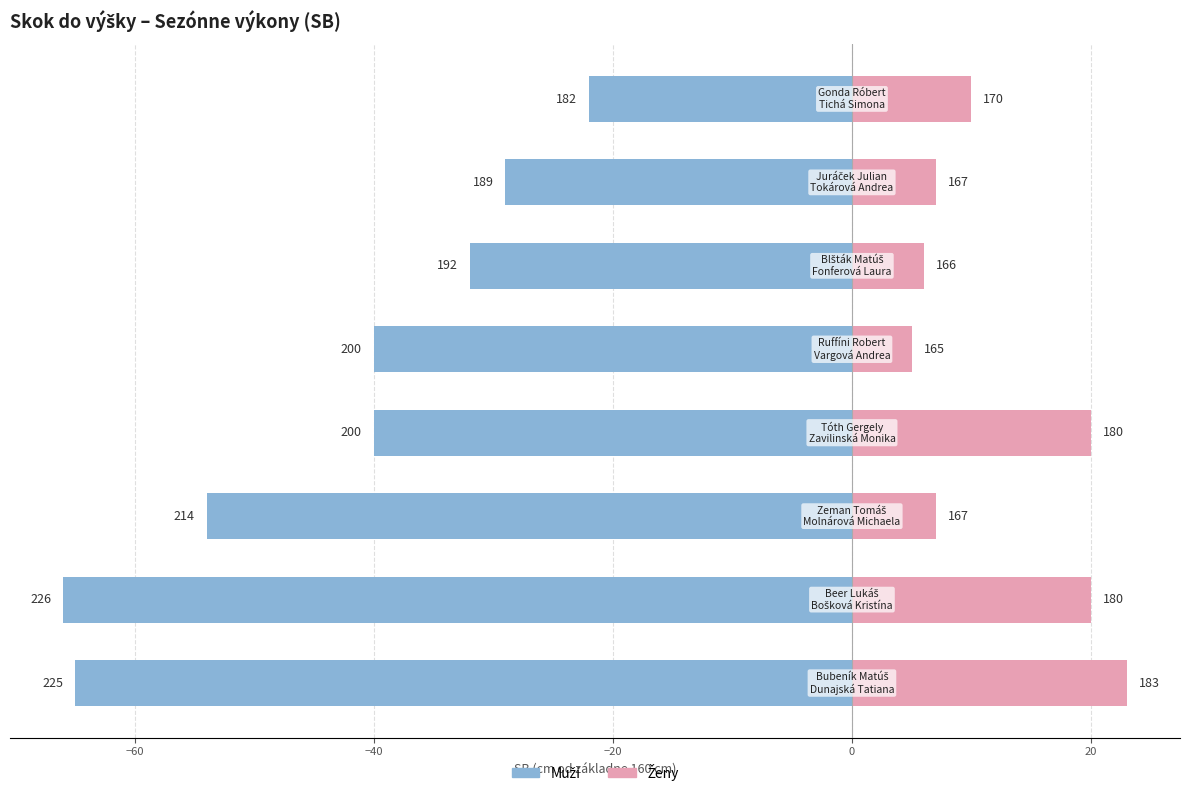

What is the minimum value for Muži?

-66